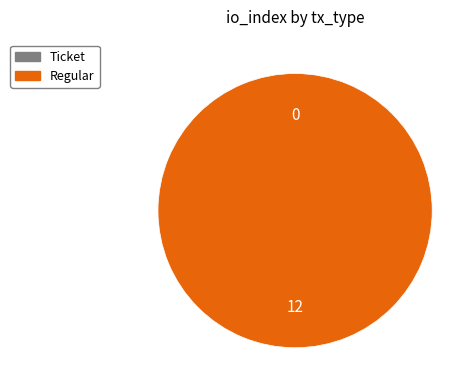

True or false: Ticket accounts for 1% of the total.

False